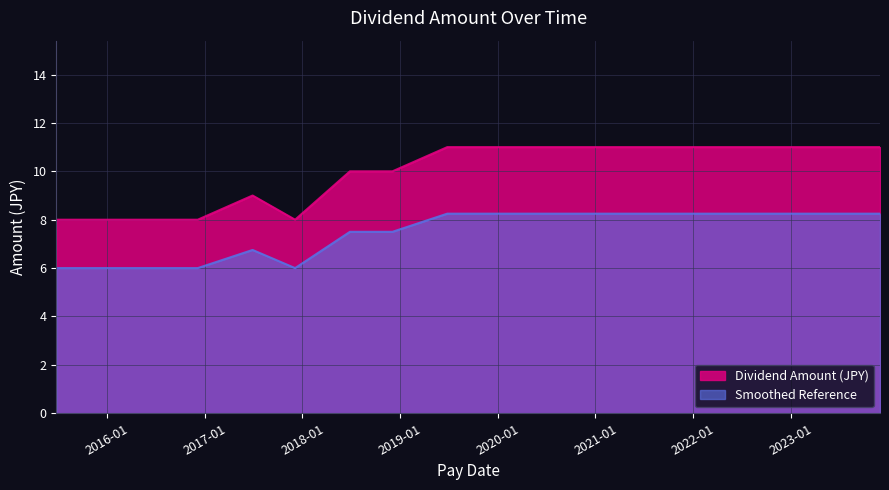

What is the difference between the maximum and minimum values?

3